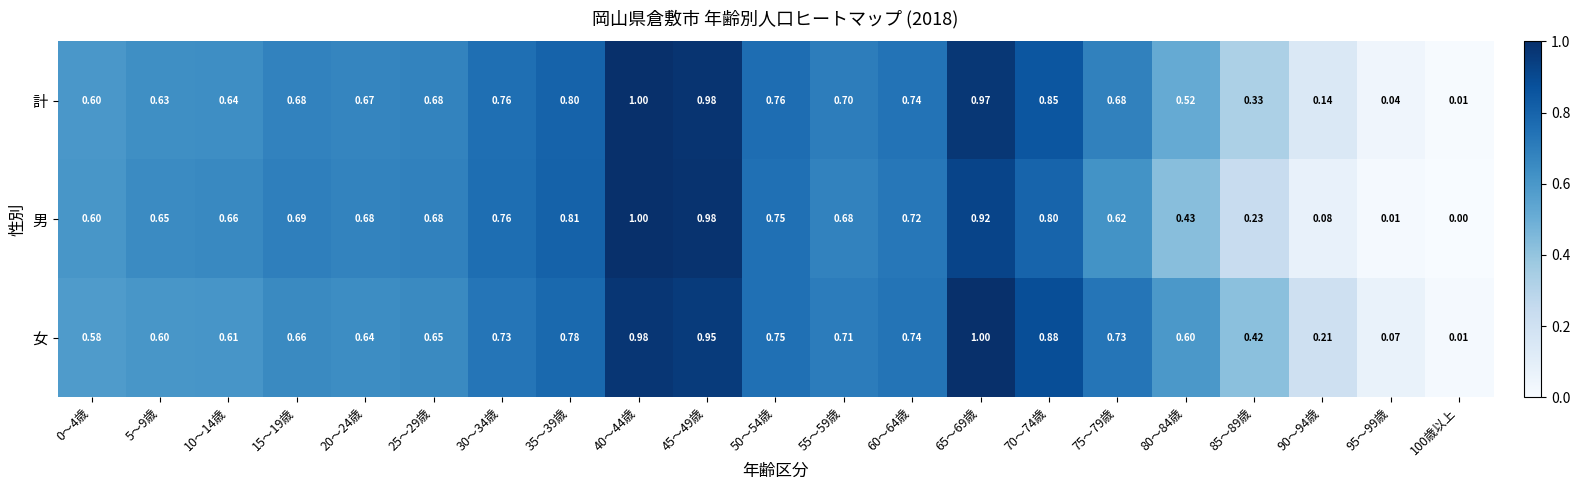

Which series has the widest spread of values?

男